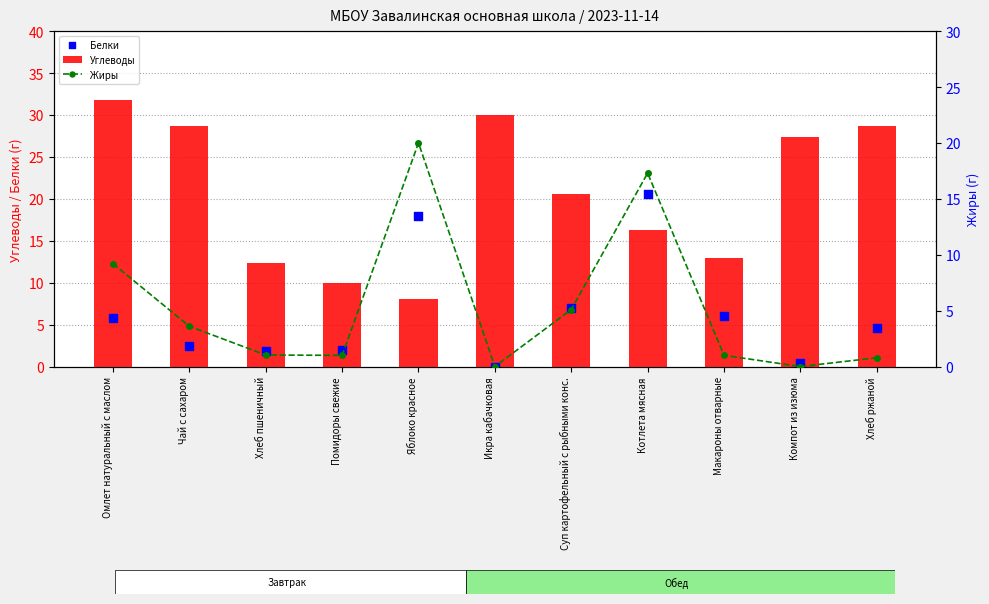

At how many categories does at least one series exceed 31?

1